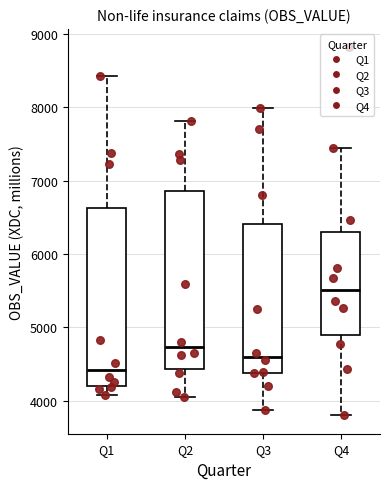

Where is the upper edge of the box for Q3 on the y-axis? The values are not printed on the chart, so give them approximately, as read against the axis.

6400